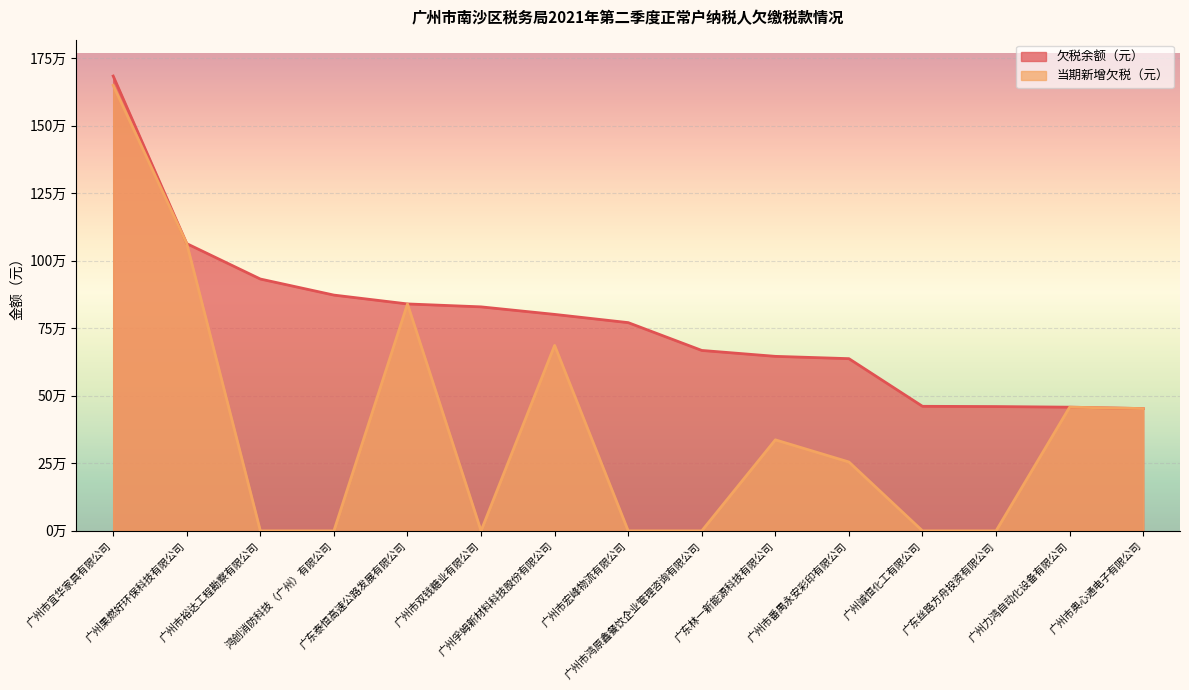

Between 广州市裕达工程勘察有限公司 and 广州孚姆新材料科技股份有限公司, which series saw the biggest shift?

当期新增欠税（元）